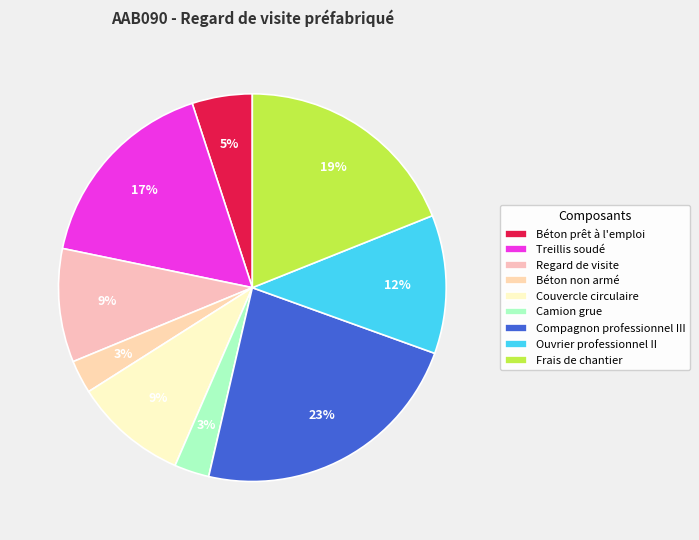

What percentage is NOT represented by Couvercle circulaire?

90.5%